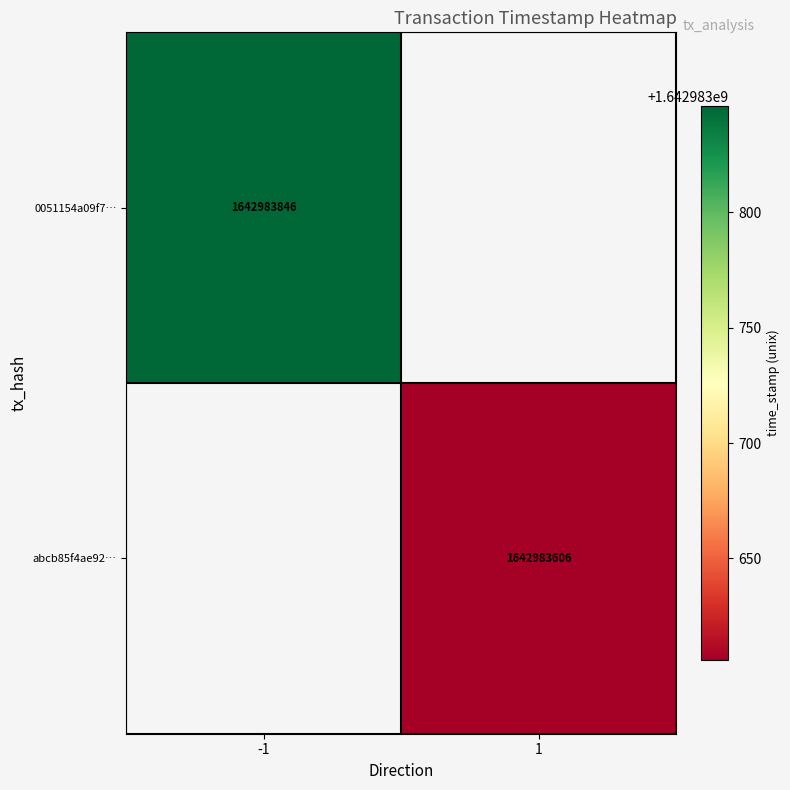

Rank the series by their average value, from highest to lowest.

0051154a09f7dcd8263db82b2df2751c061587a, abcb85f4ae9290372124c6e942e14838d1aed39